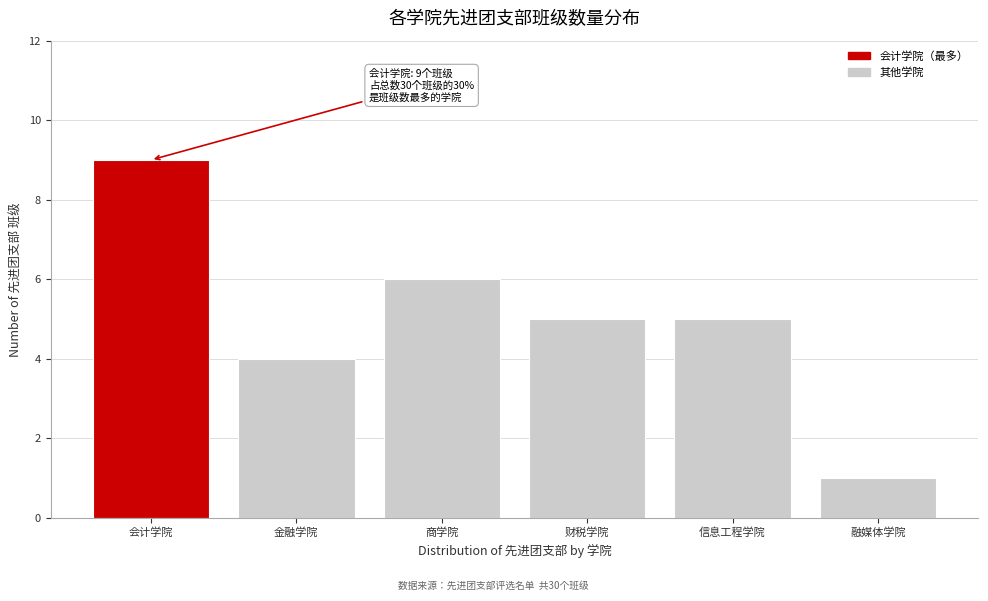

Reading right to left, list all the values displayed in this chart.

融媒体学院=1	信息工程学院=5	财税学院=5	商学院=6	金融学院=4	会计学院=9